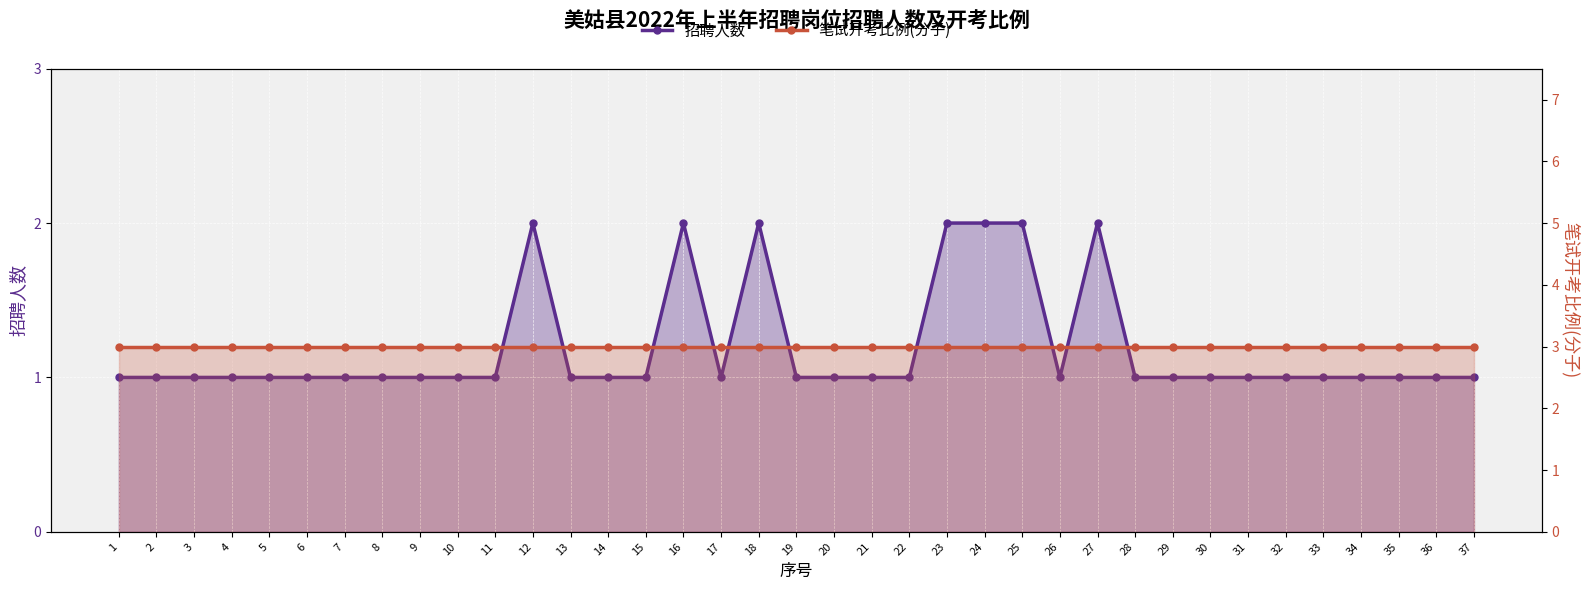

What is the difference between the second highest and second lowest values?

1